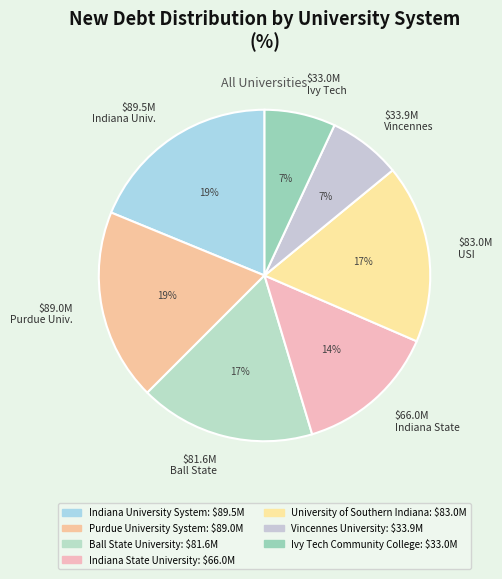

What percentage is the $33.9M Vincennes slice, to the nearest percent?

7%